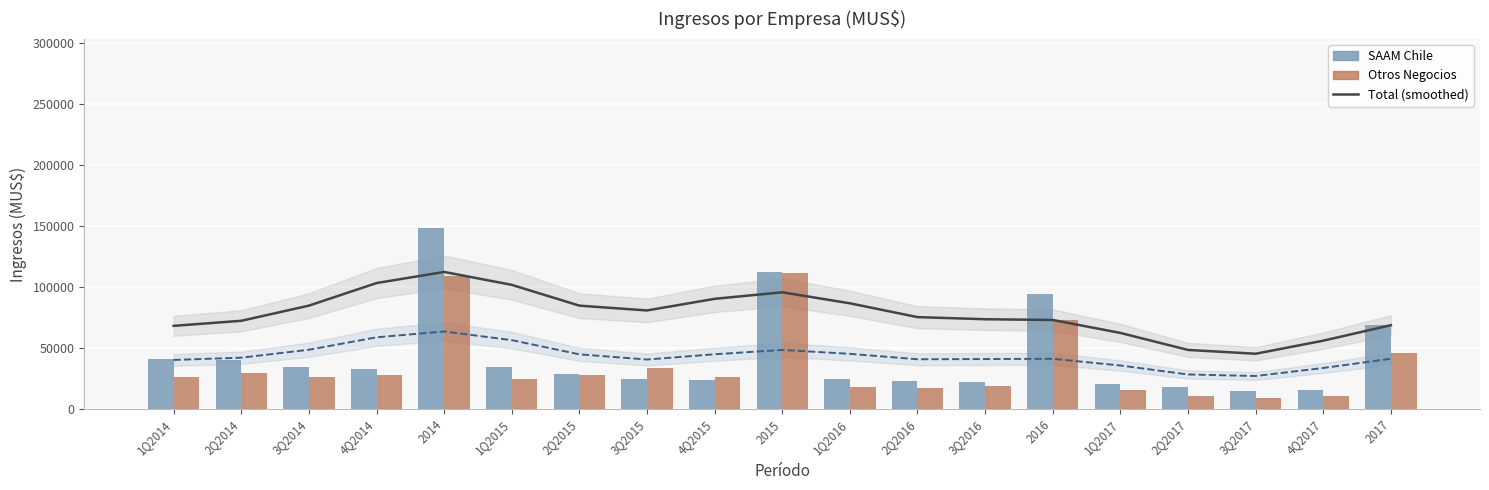

What is the greatest value displayed?

148182.0